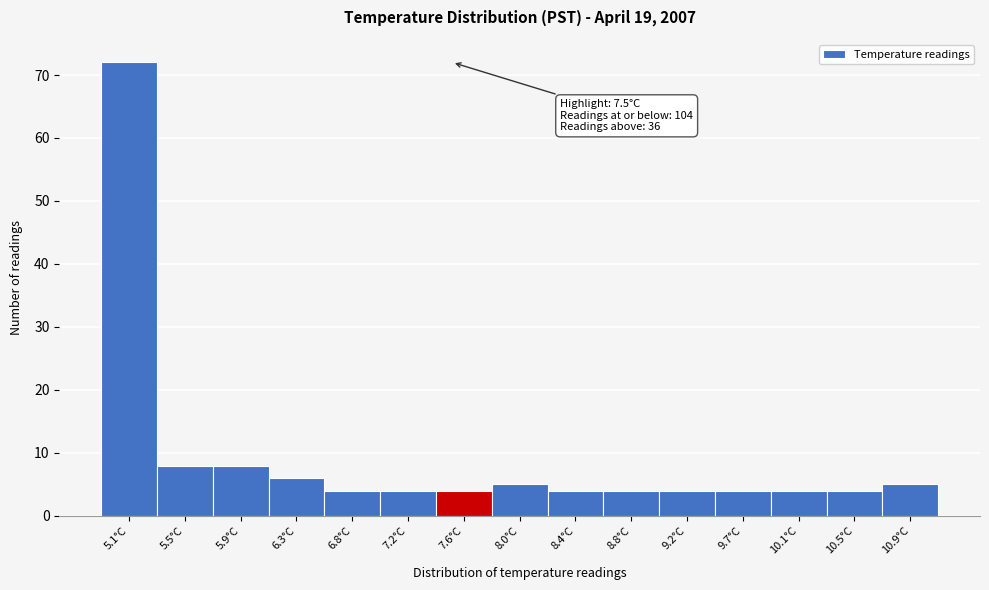

Which range on the x-axis has the tallest bar?

4.90 to 5.30